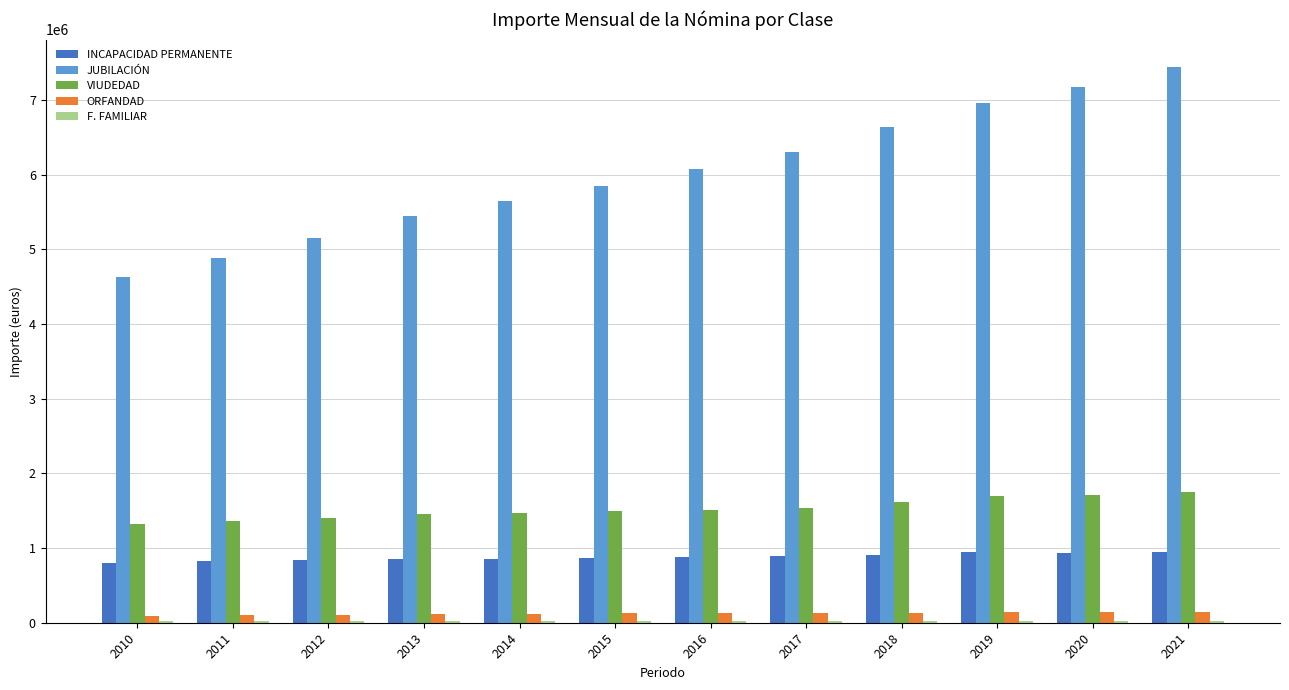

Which series has the largest total across all categories?

JUBILACIÓN